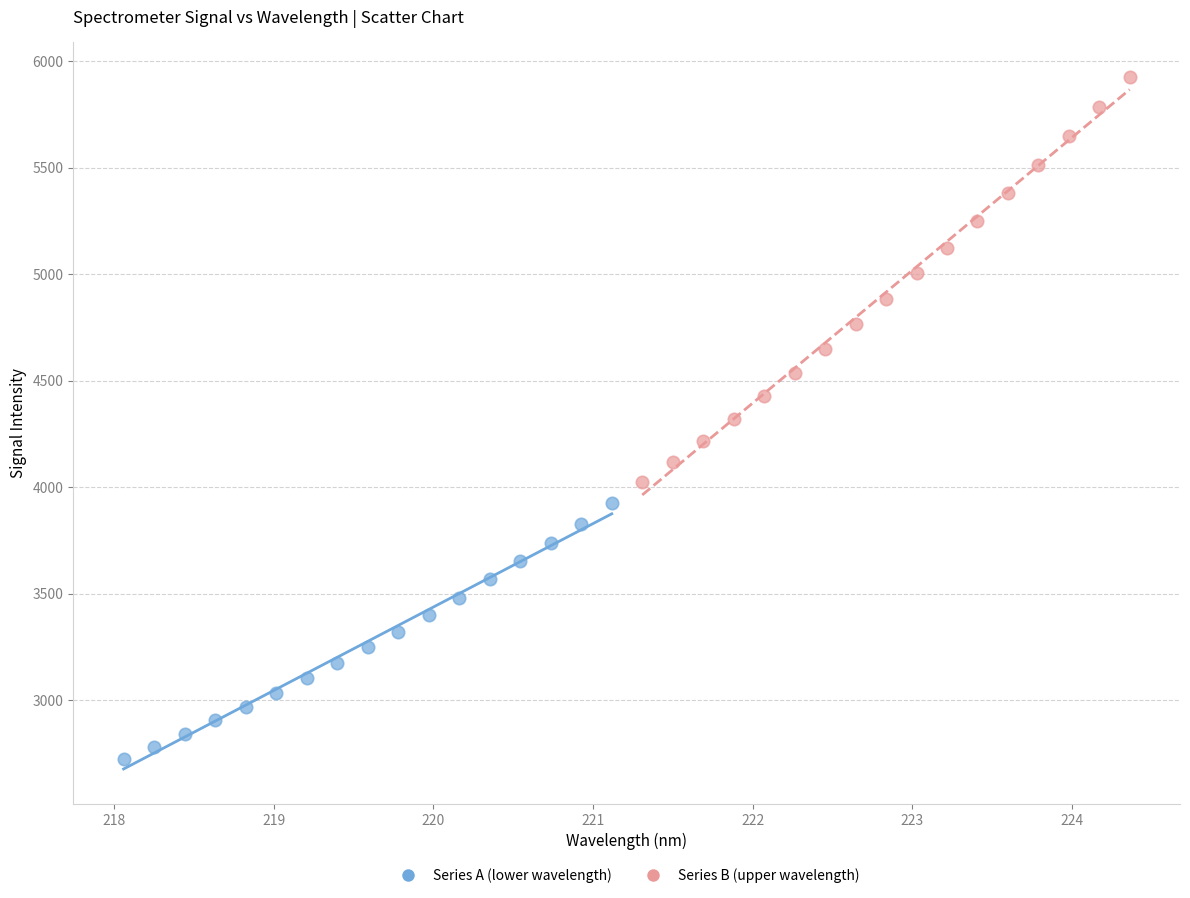

Which series reaches the minimum Y coordinate?

Series A (lower wavelength)